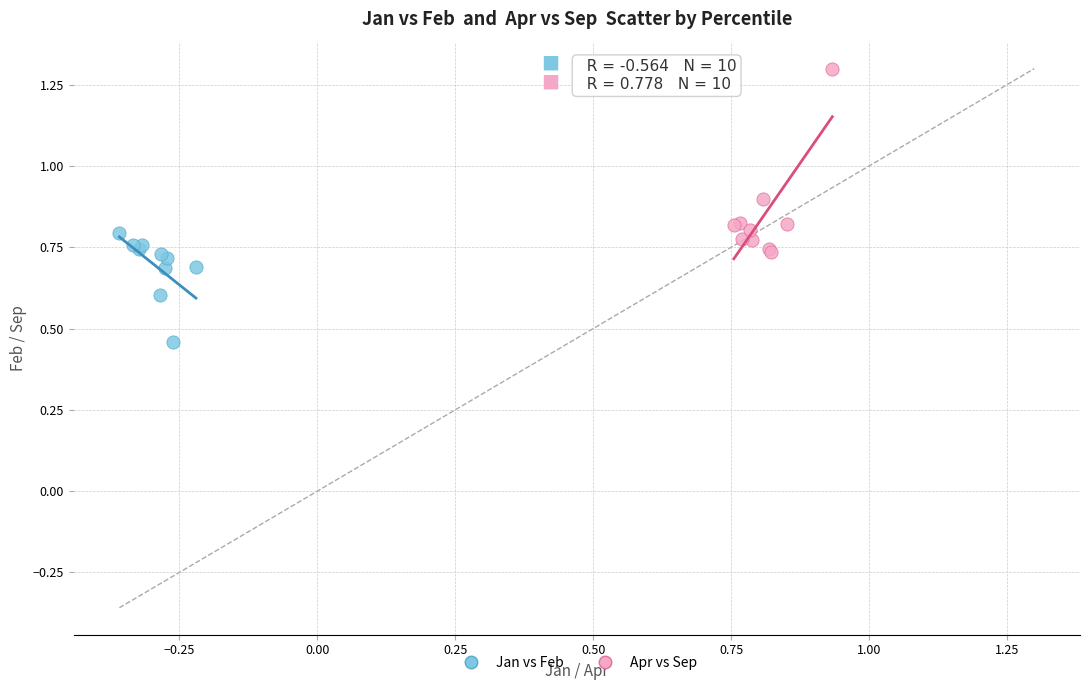

Which series has the widest spread of Y values?

Apr vs Sep